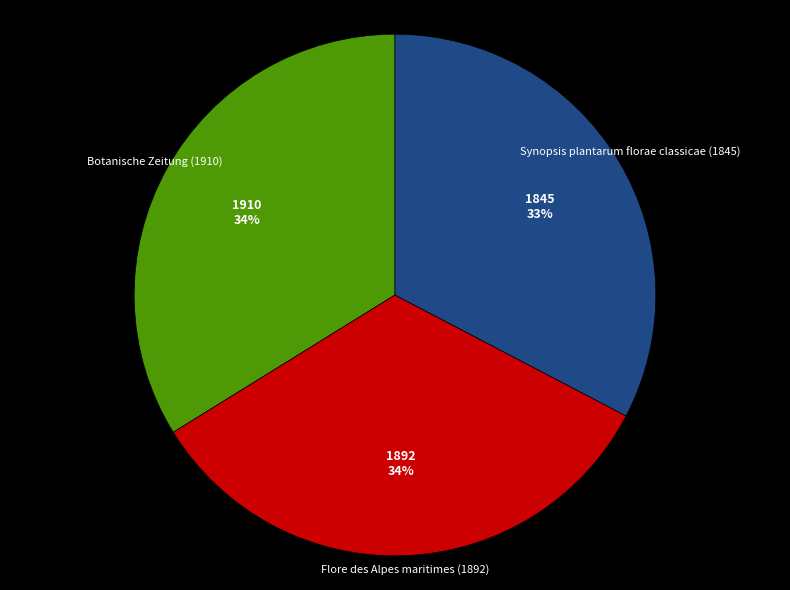

Is there any slice that represents more than half of the pie?

No